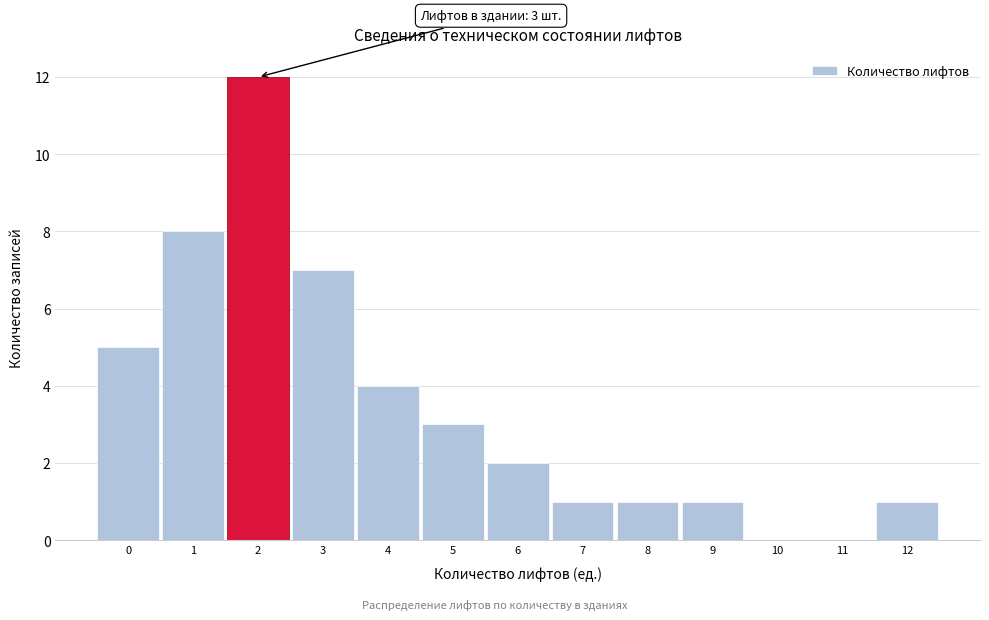

Reading right to left, transcribe all the data shown in this chart.

12=1	11=0	10=0	9=1	8=1	7=1	6=2	5=3	4=4	3=7	2=12	1=8	0=5